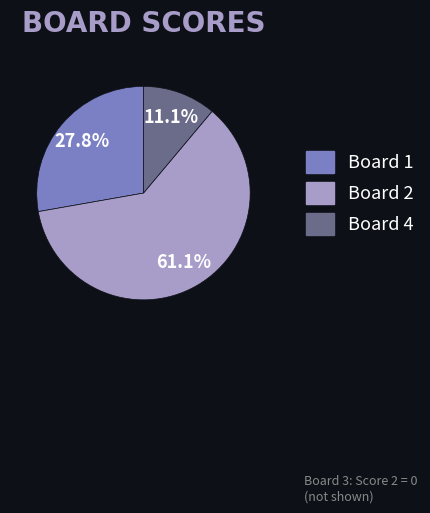

To the nearest percent, what is the difference between the largest and smallest slice percentages?

50%